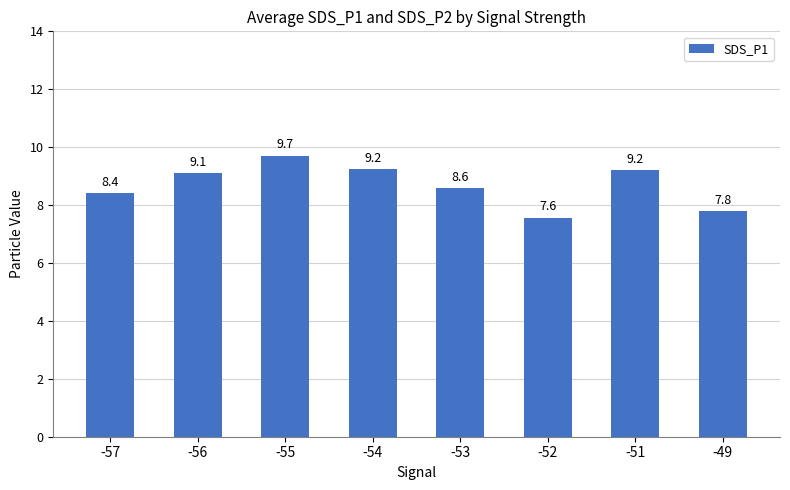

What is the change in value from -56 to -54?

+0.1